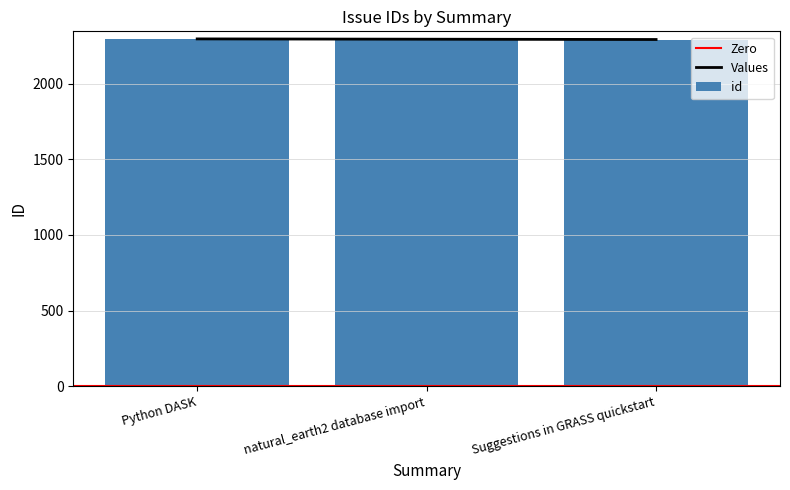

Rank the categories by value from lowest to highest.

Suggestions in GRASS quickstart, natural_earth2 database import, Python DASK